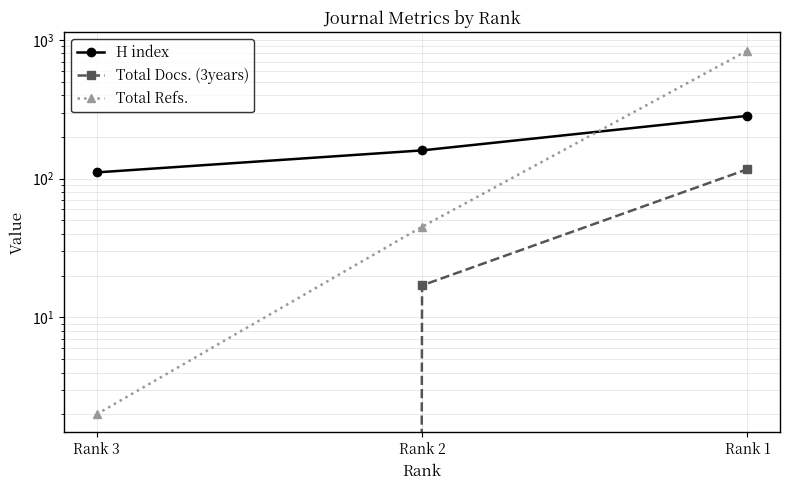

How many values in the Total Refs. series exceed 45?

1